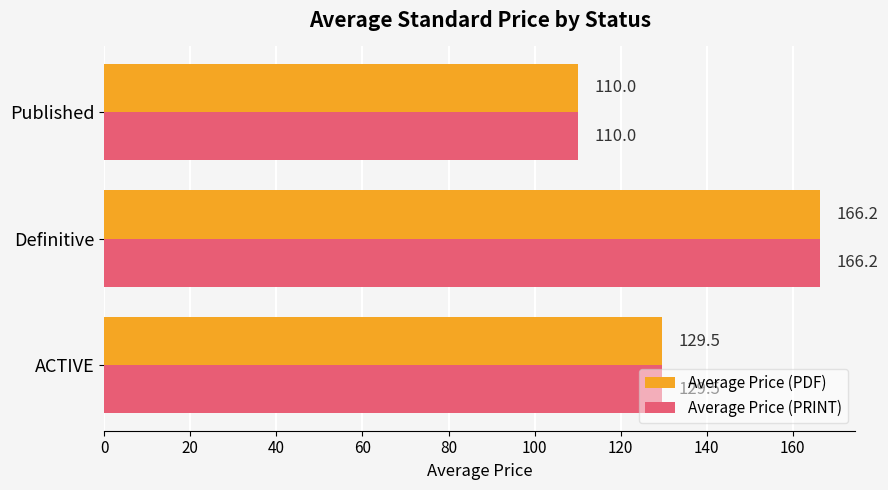

At which label is Average Price (PDF) closest to 138?

ACTIVE